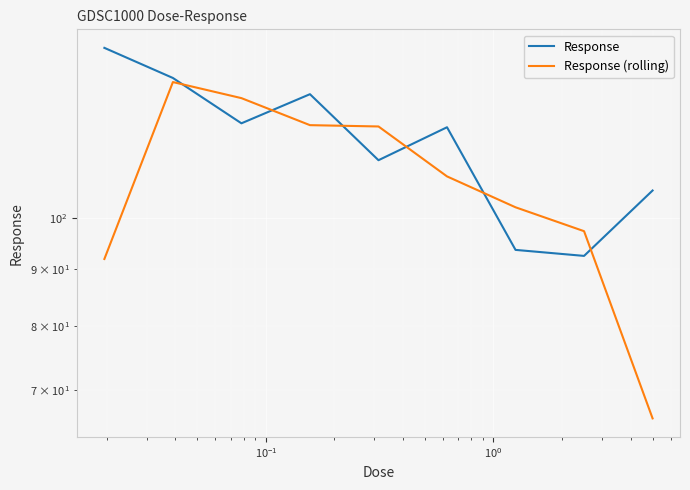

Which series ends up on top after the final intersection of Response (rolling) and Response?

Response